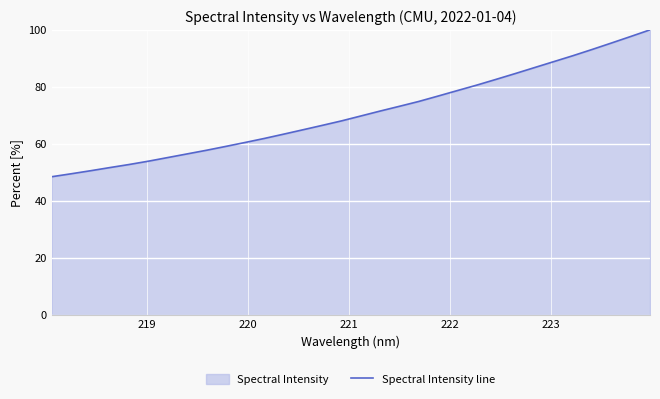

What is the maximum value shown in the chart?

100.0